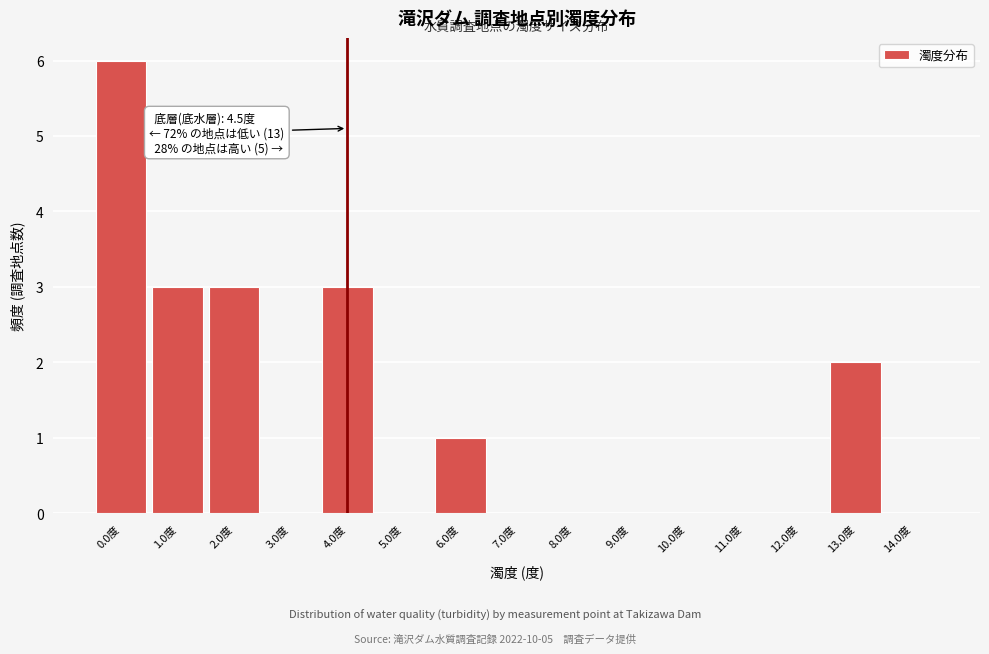

Reading right to left, transcribe all the data shown in this chart.

14.0度=0	13.0度=2	12.0度=0	11.0度=0	10.0度=0	9.0度=0	8.0度=0	7.0度=0	6.0度=1	5.0度=0	4.0度=3	3.0度=0	2.0度=3	1.0度=3	0.0度=6